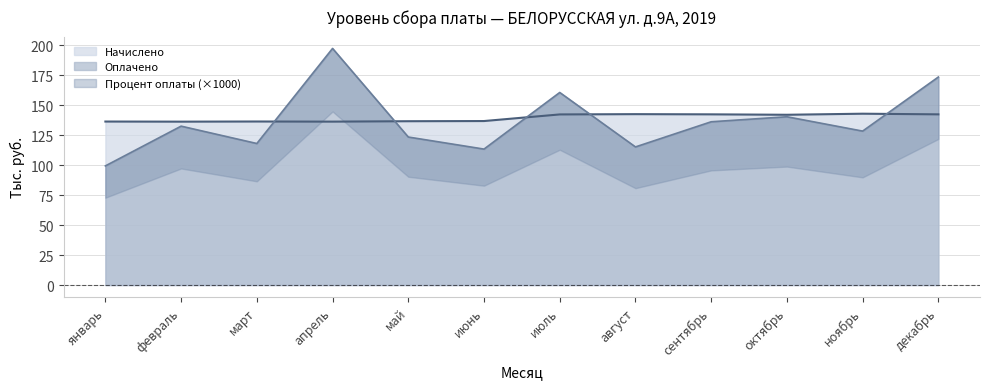

What is the difference between the maximum and minimum values in the Оплачено series?

98.0